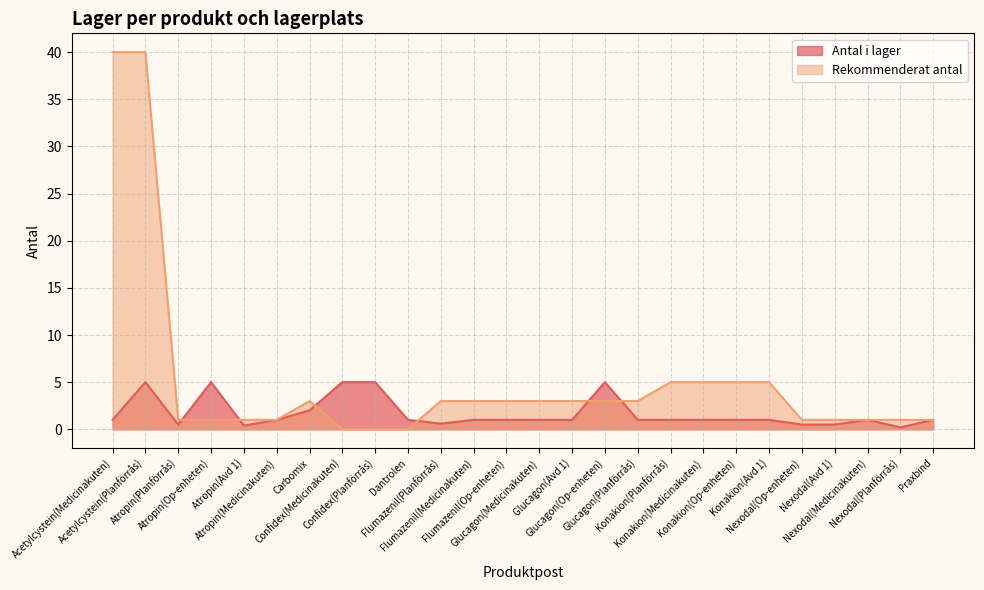

How many interior local peaks does the Rekommenderat antal series have?

1